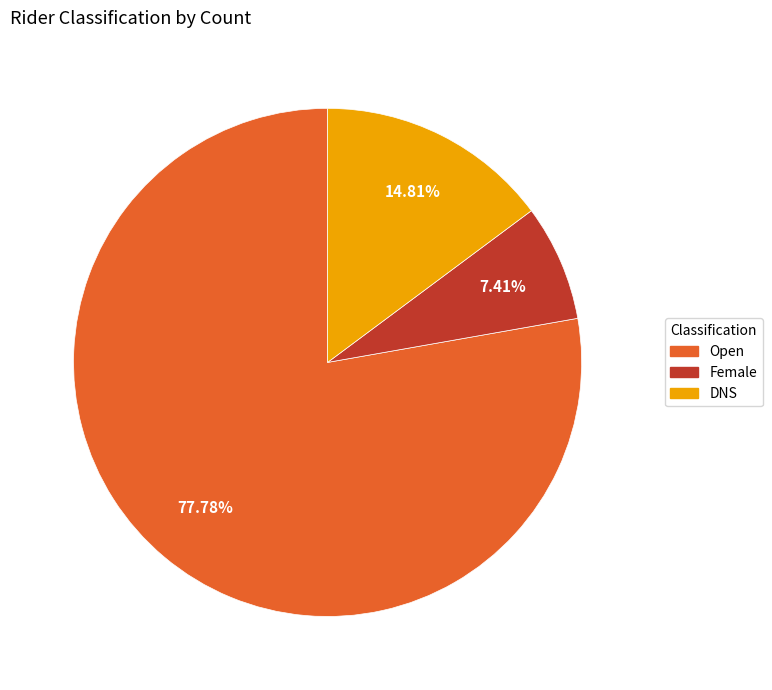

Which slice is the largest?

Open